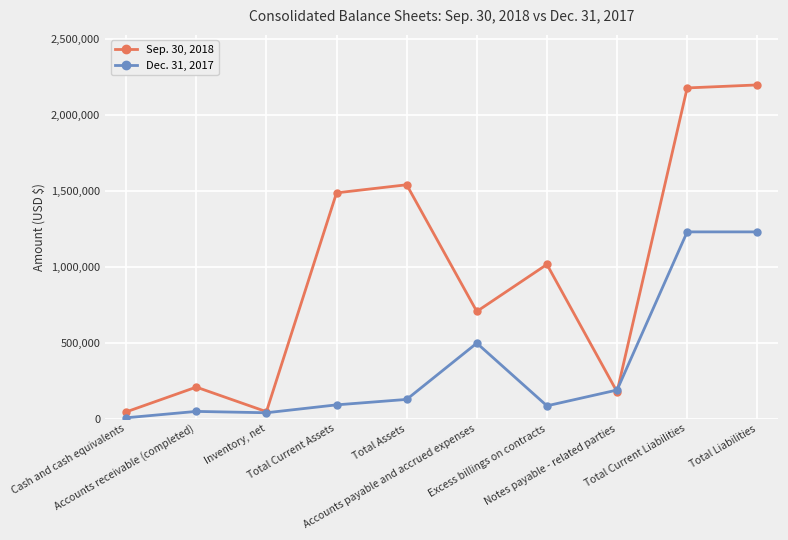

At Total Current Assets, list the series in order from largest to smallest.

Sep. 30, 2018, Dec. 31, 2017